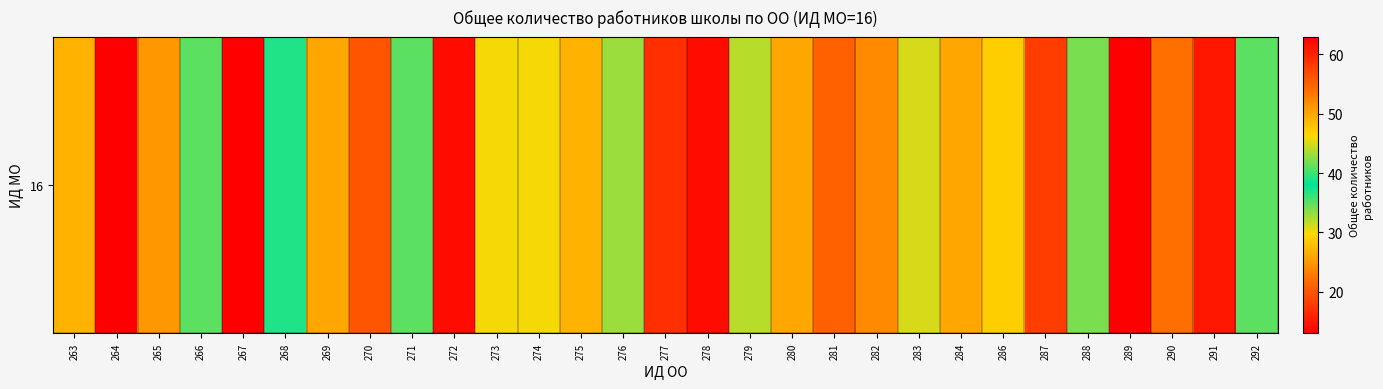

Between 282 and 266, which is larger?

266